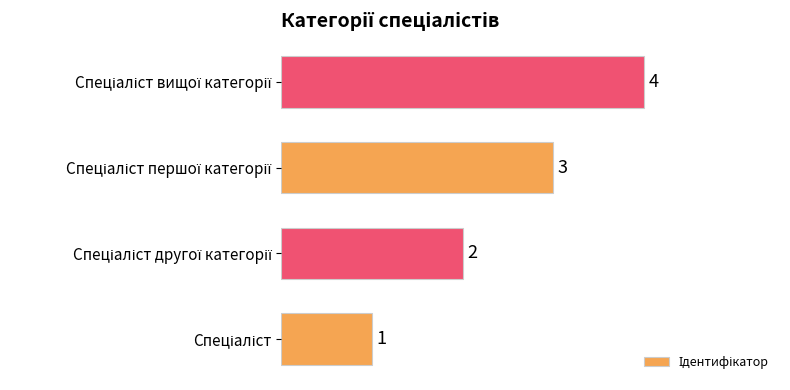

Count the values in the range 2 to 4.

3